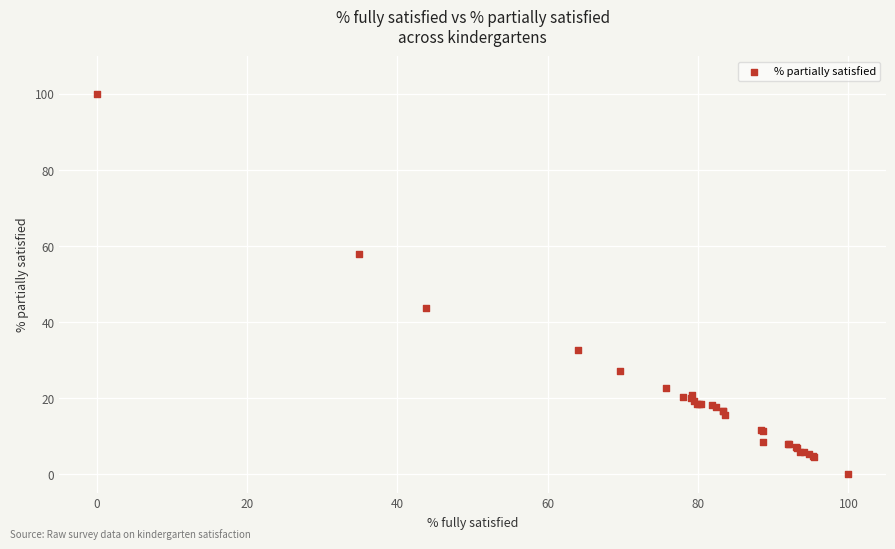

What Y value in the scatter plot is closest to 50?

43.8